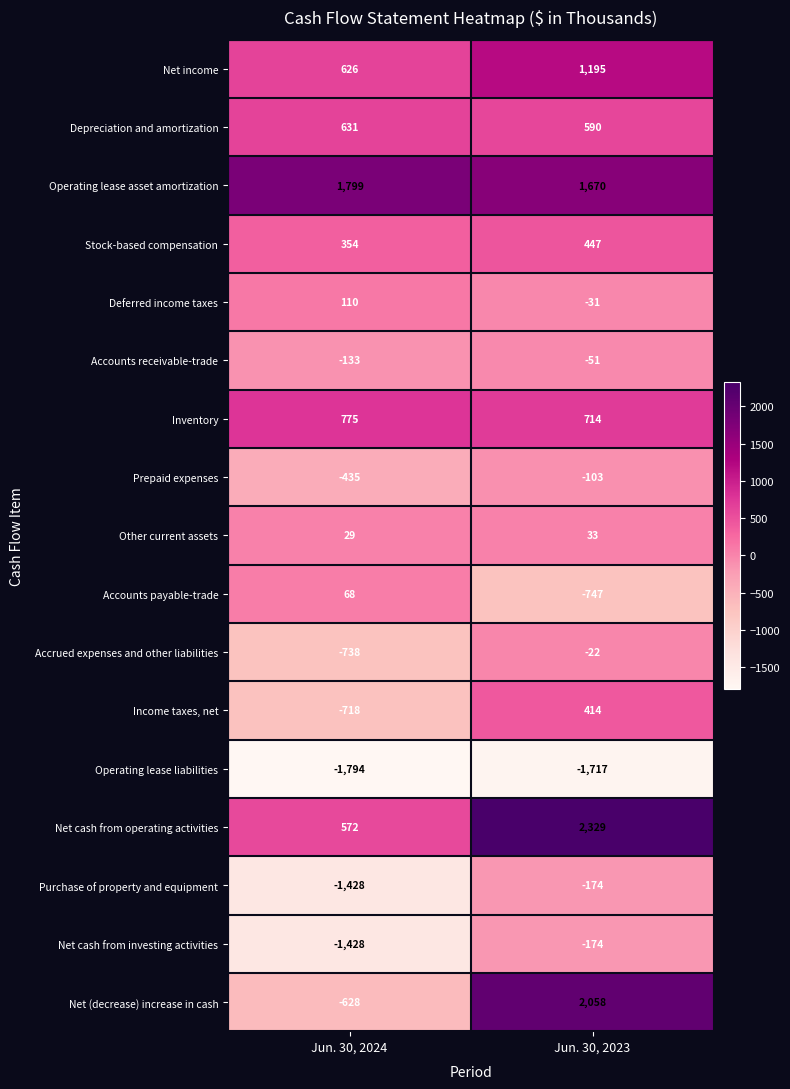

What is the maximum value shown in the chart?

2329